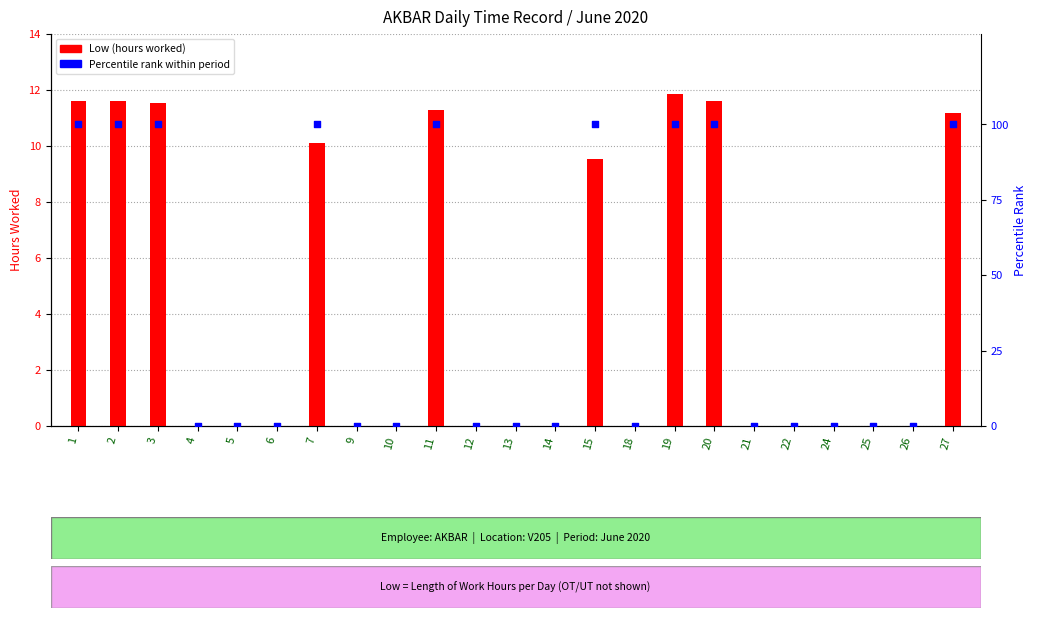

What is the total value across all series at 15?

109.5